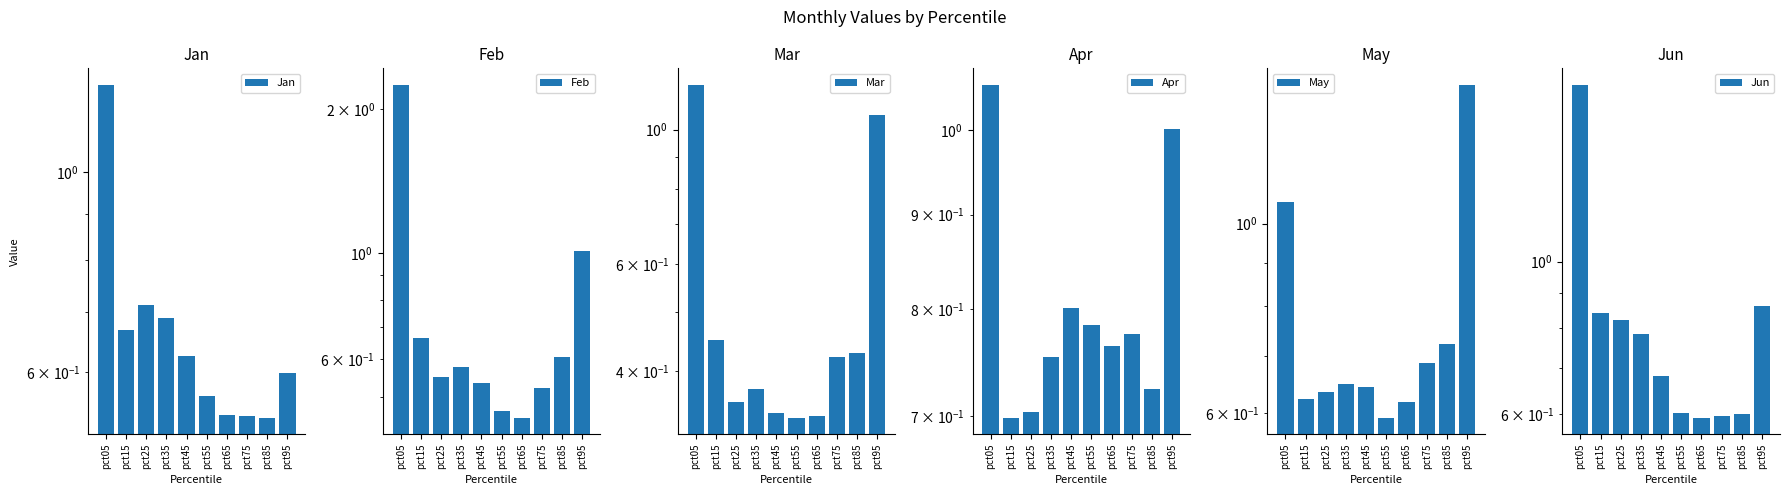

What is the value of the Feb bar at the 4th from the left?

0.6